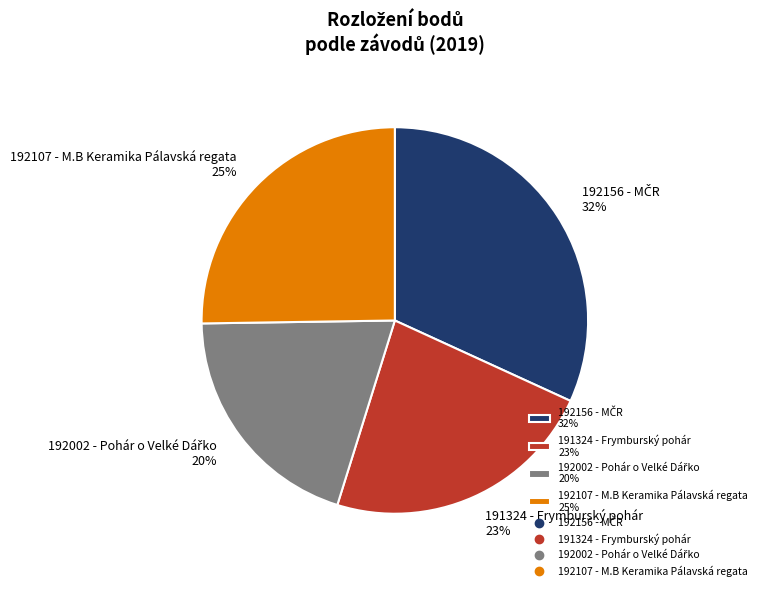

The 191324 - Frymburský pohár 23% slice represents 23% of the pie. True or false?

True